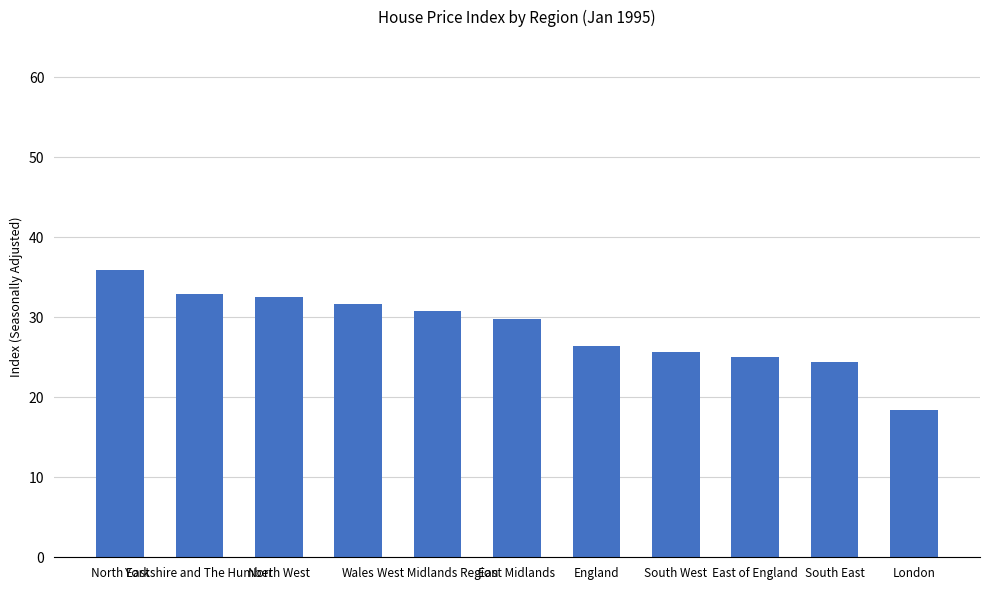

What position from the right is South East?

2